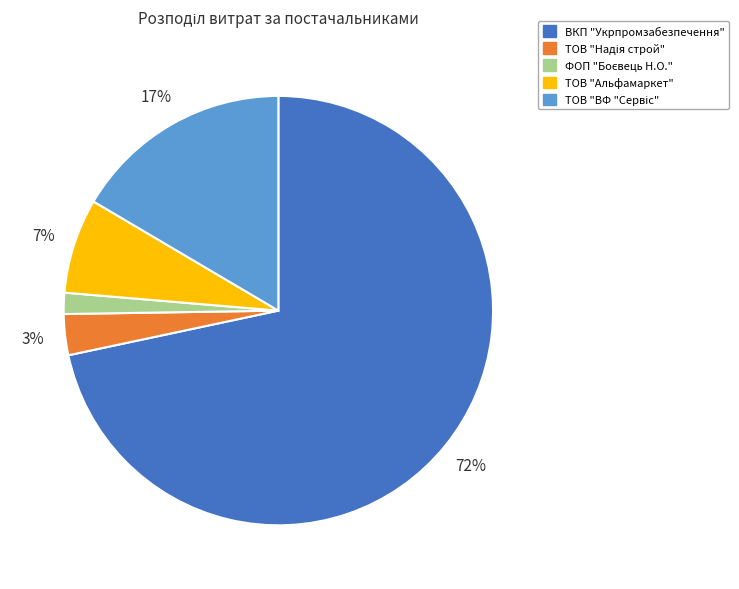

What is the largest slice in the pie chart?

ВКП "Укрпромзабезпечення"